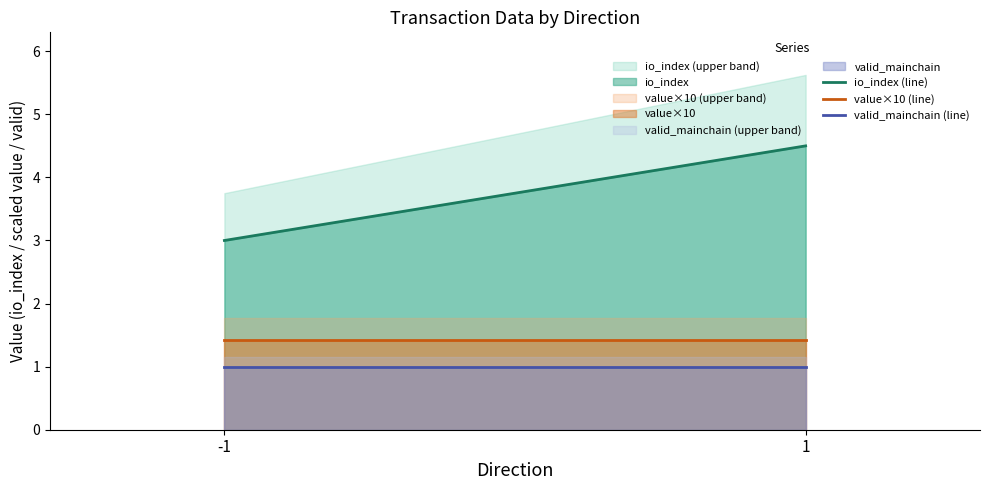

How many lines are shown in the chart?

6